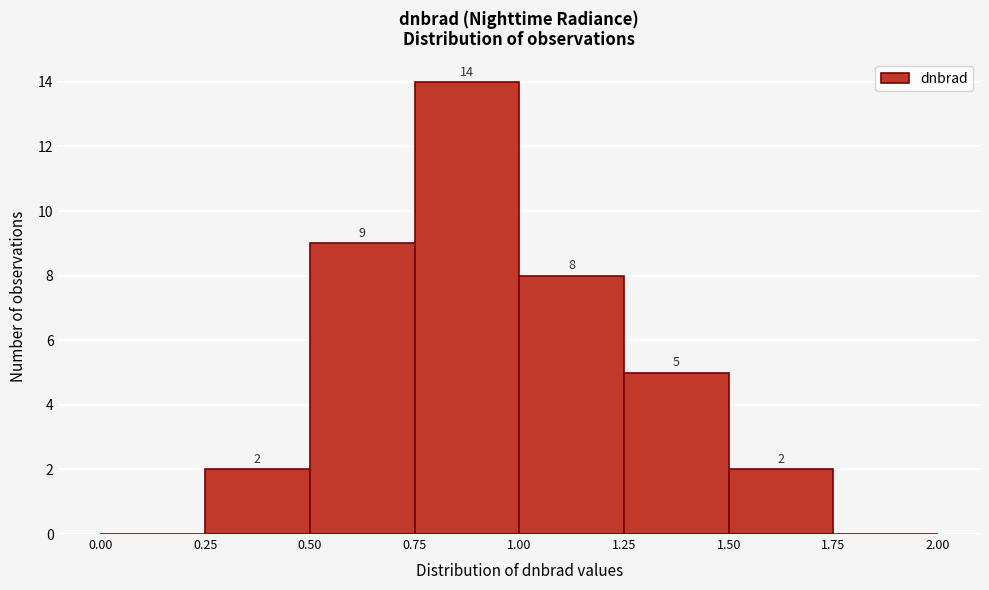

Which range on the x-axis has the tallest bar?

0.75 to 1.00